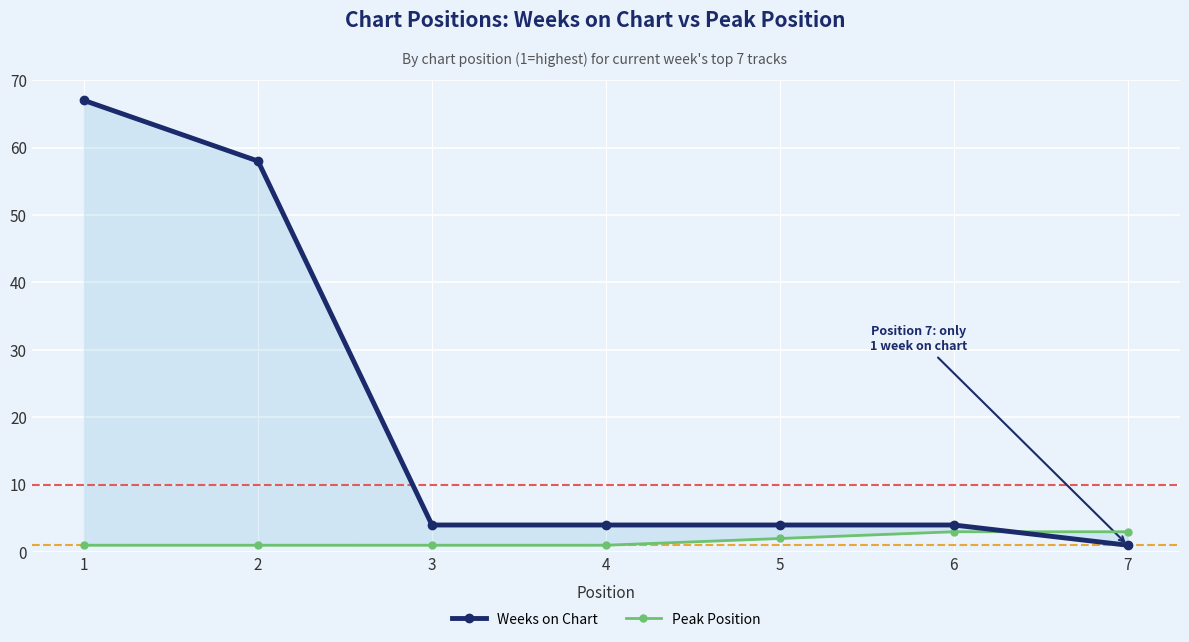

How many data points in Peak Position are above 1?

3